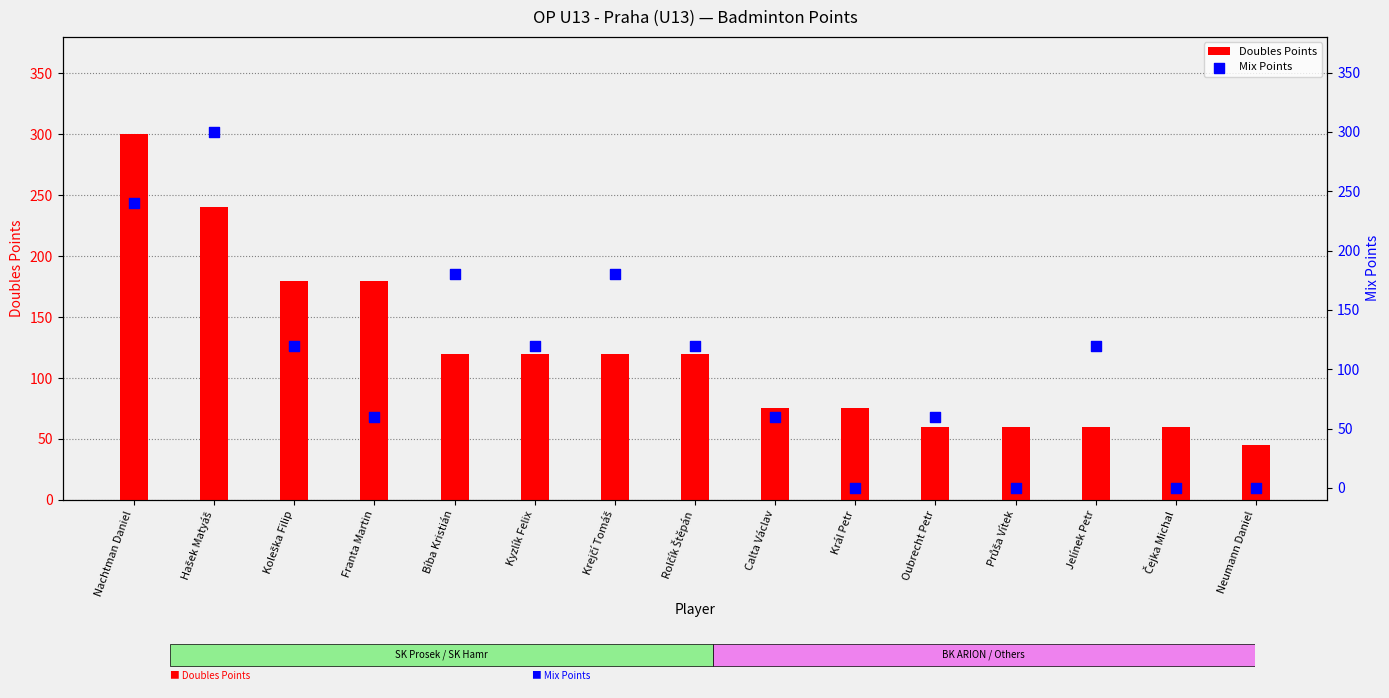

At which category is the sum across all series the highest?

Nachtman Daniel